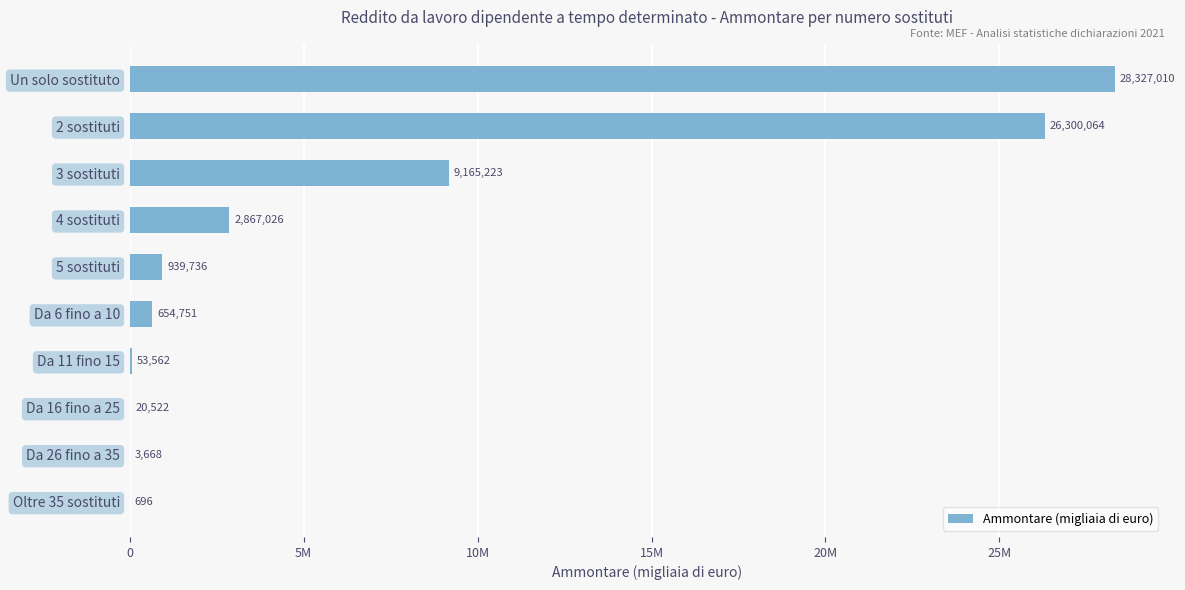

At which label is the value closest to 14163853?

3 sostituti